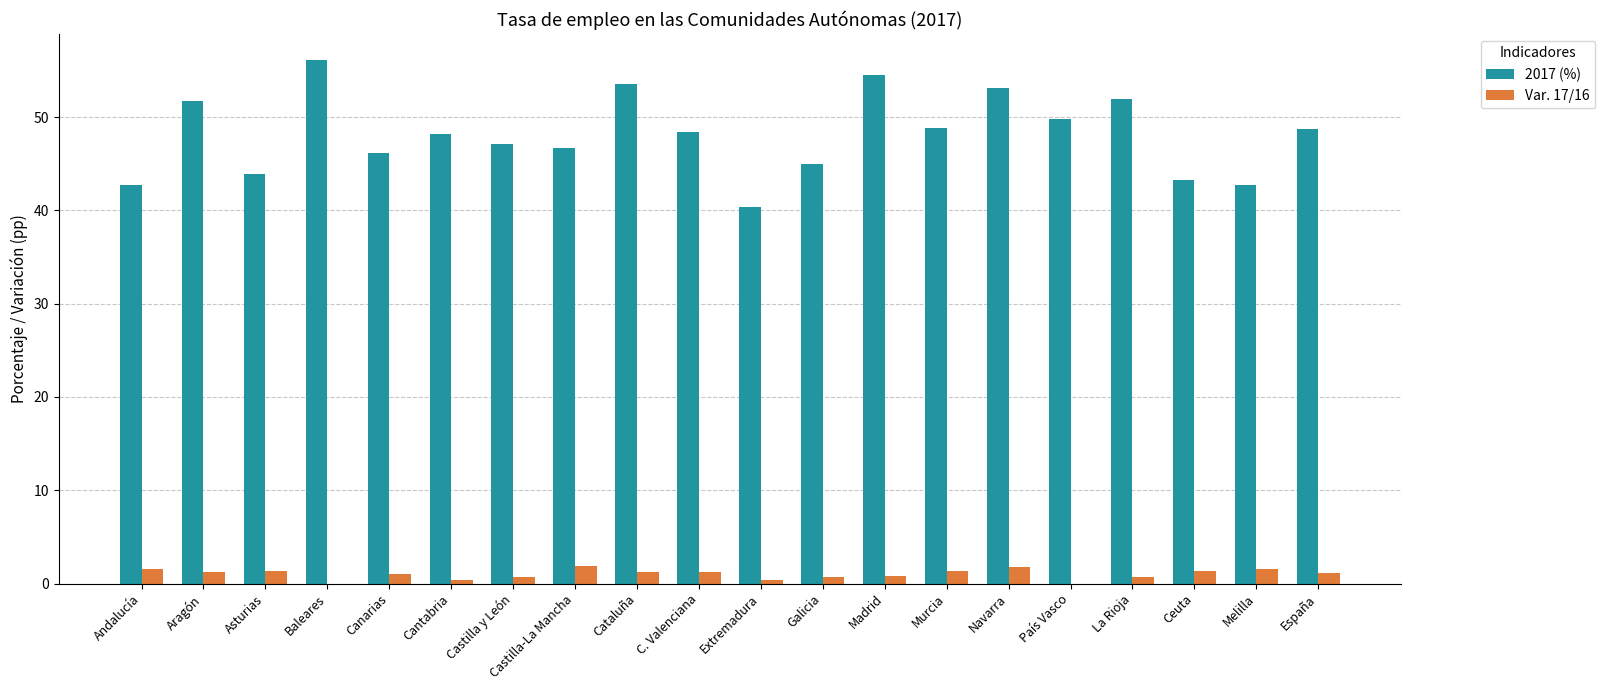

What is the sum of all Var. 17/16 values?

20.3